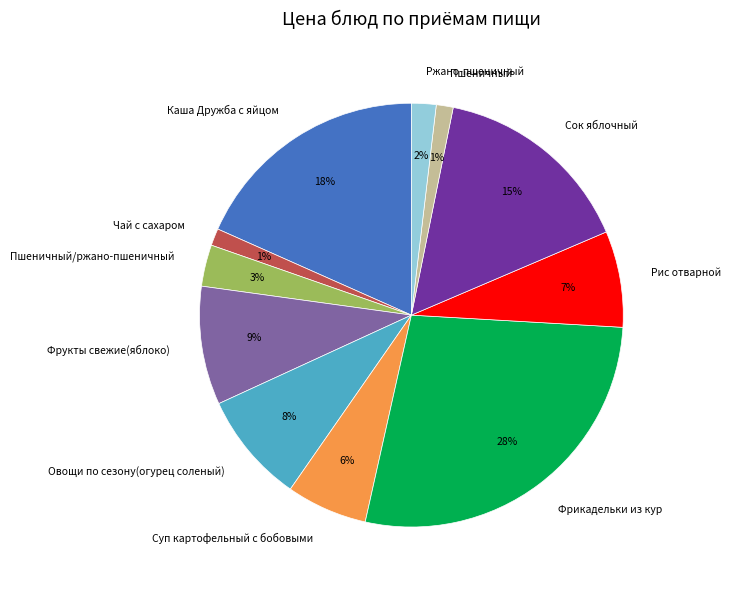

Is Фрикадельки из кур the majority of the pie?

No